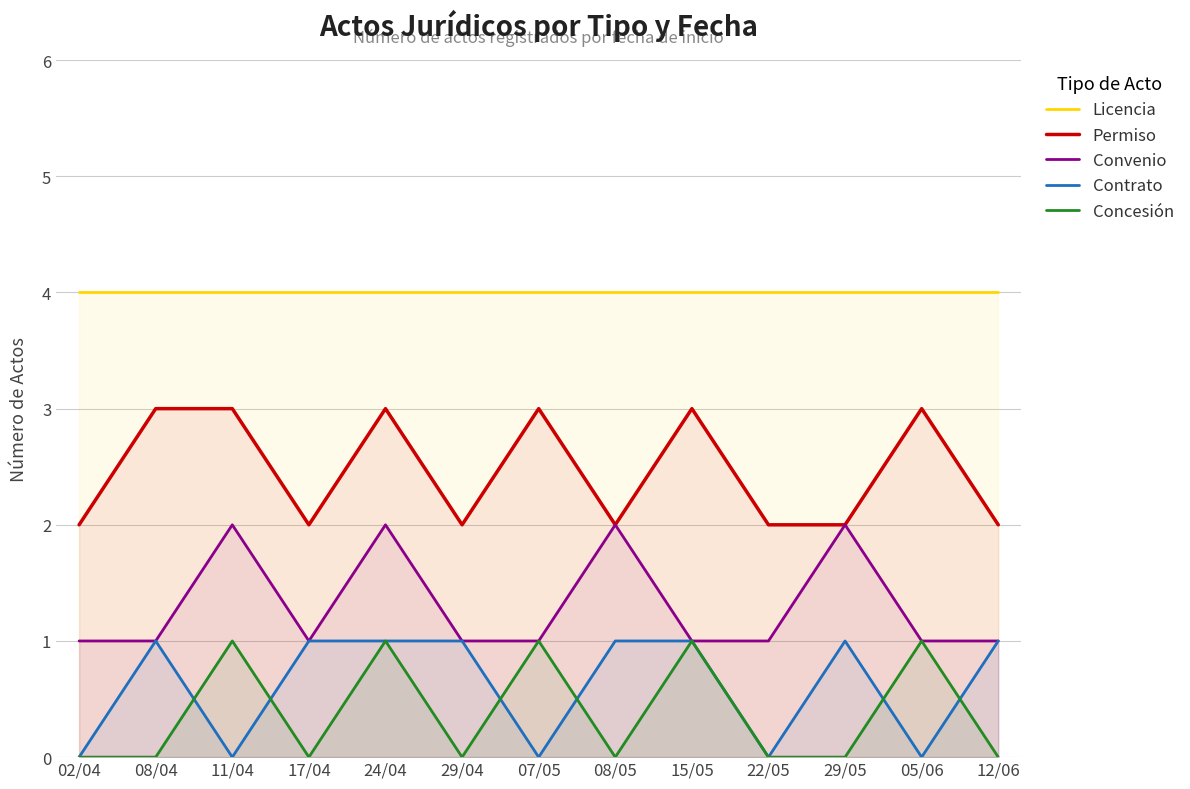

The Licencia series shows 7 at 29/04. True or false?

False